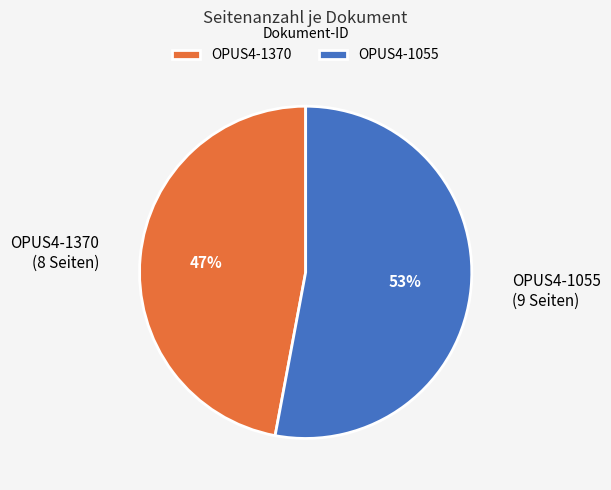

True or false: OPUS4-1370 accounts for 47% of the total.

True